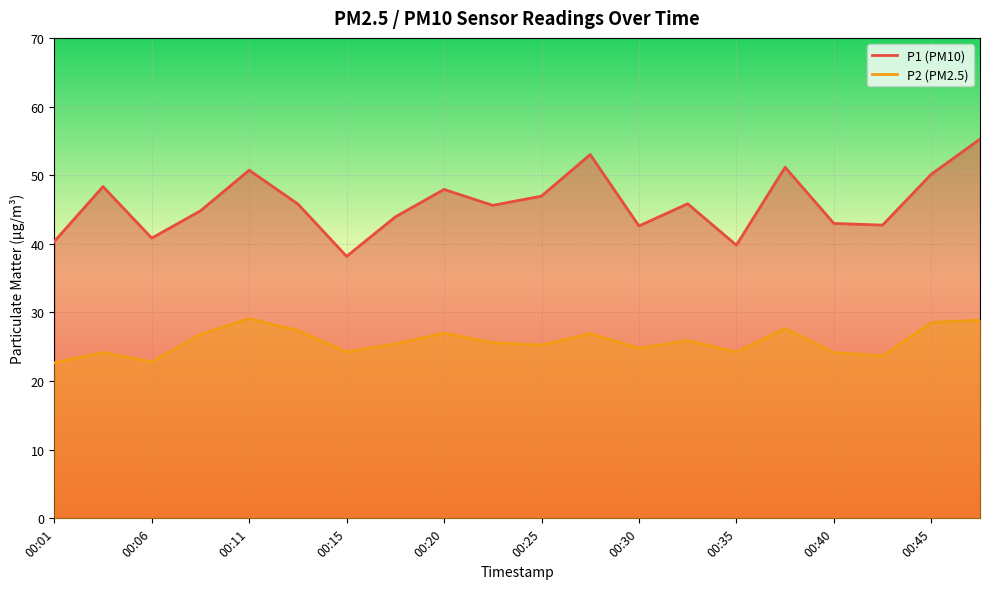

True or false: P1 has a value of 42.6 at 00:30.

True